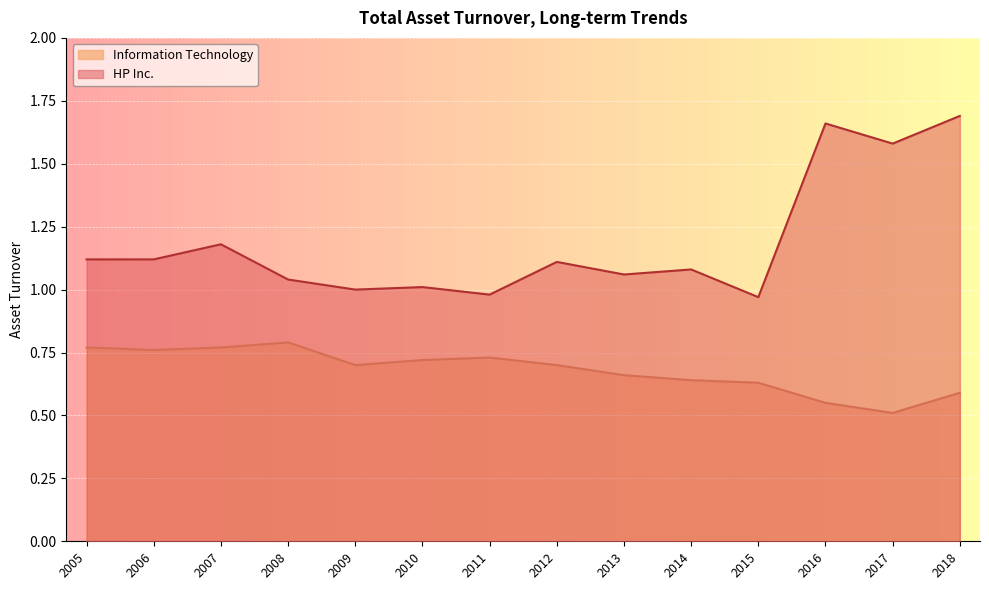

Which series has the widest spread of values?

HP Inc.